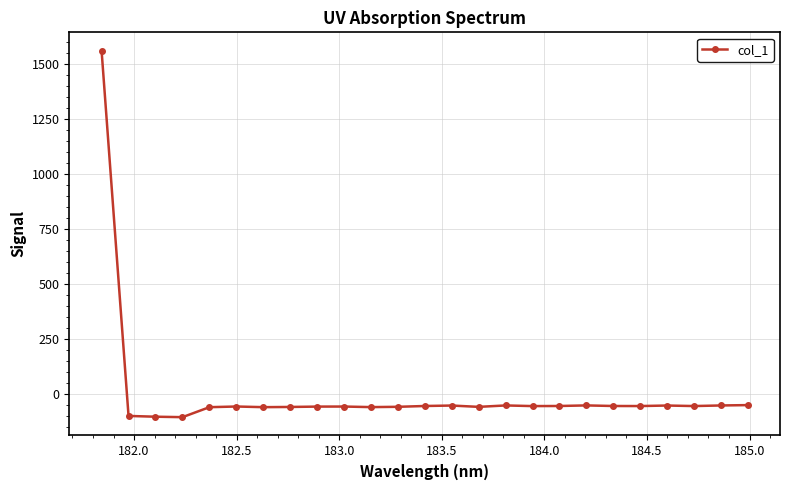

What is the difference between the maximum and minimum values?

1665.7